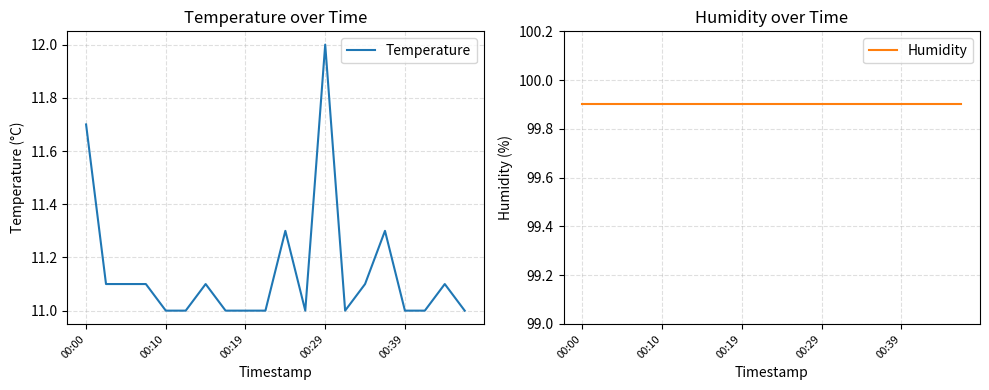

How many lines are shown in the chart?

2